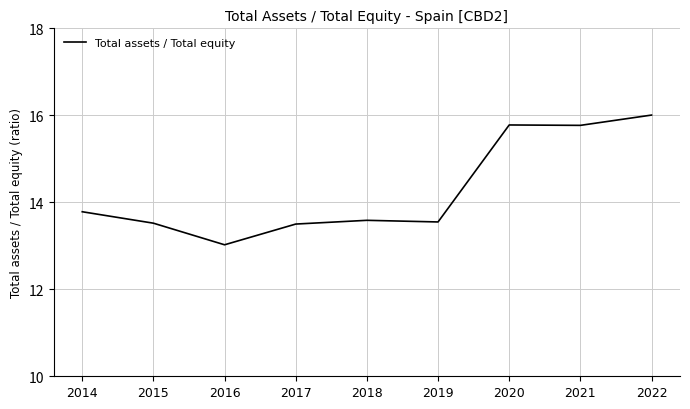

Is this an area chart (filled region under the line)?

No